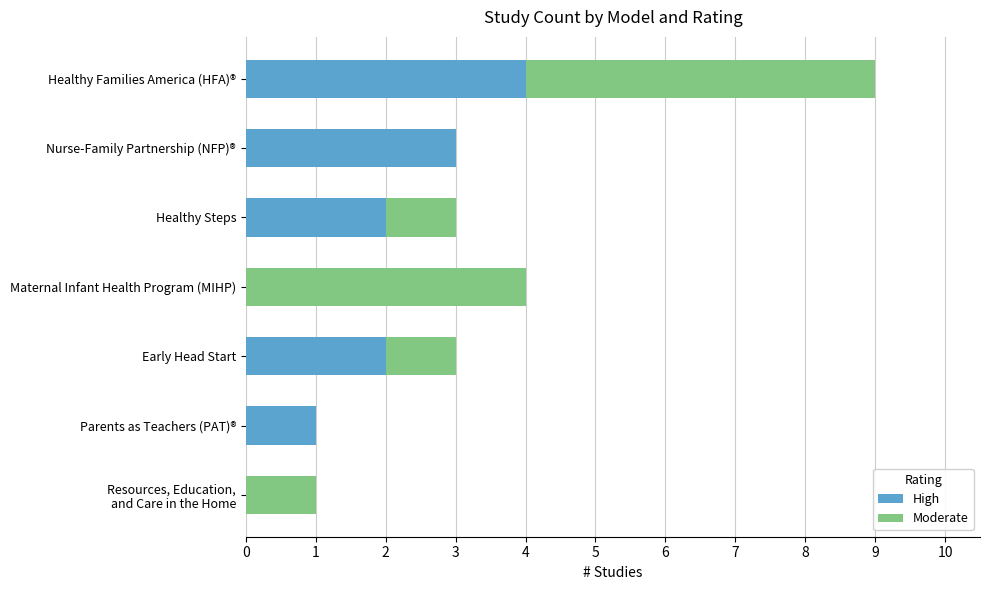

The value of High at Parents as Teachers (PAT)® is 0. True or false?

False